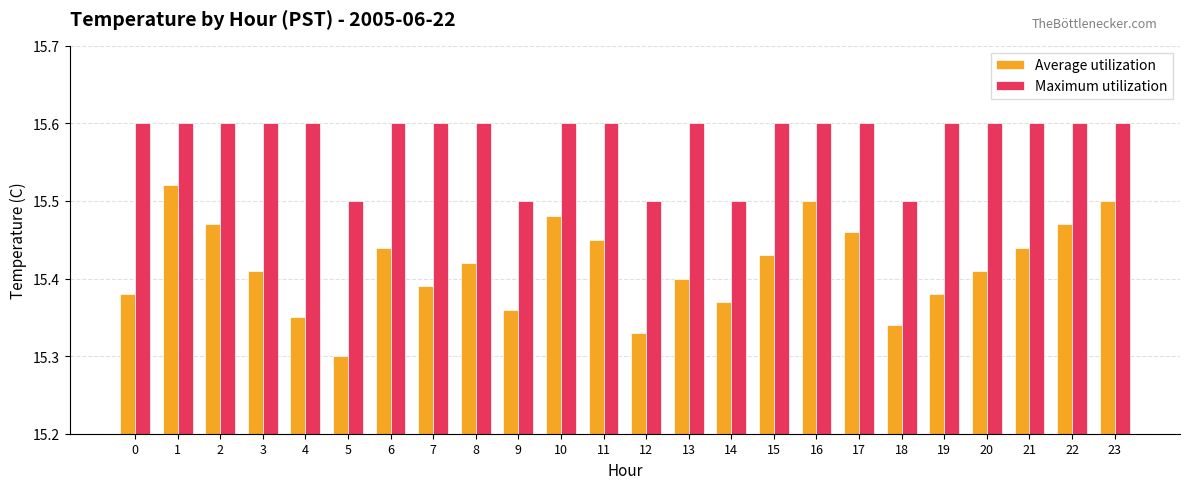

What is the sum of the Maximum utilization values at 4 and 17?

31.2